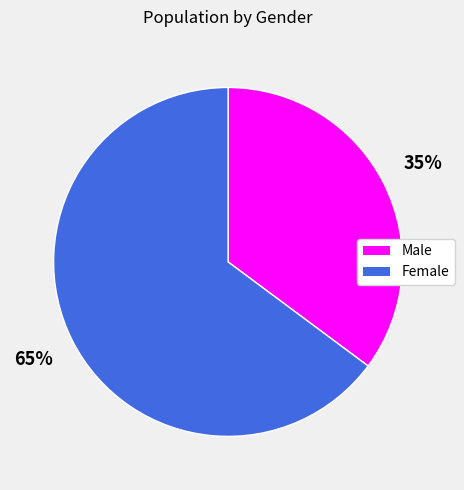

Which category has the biggest portion of the pie?

Female